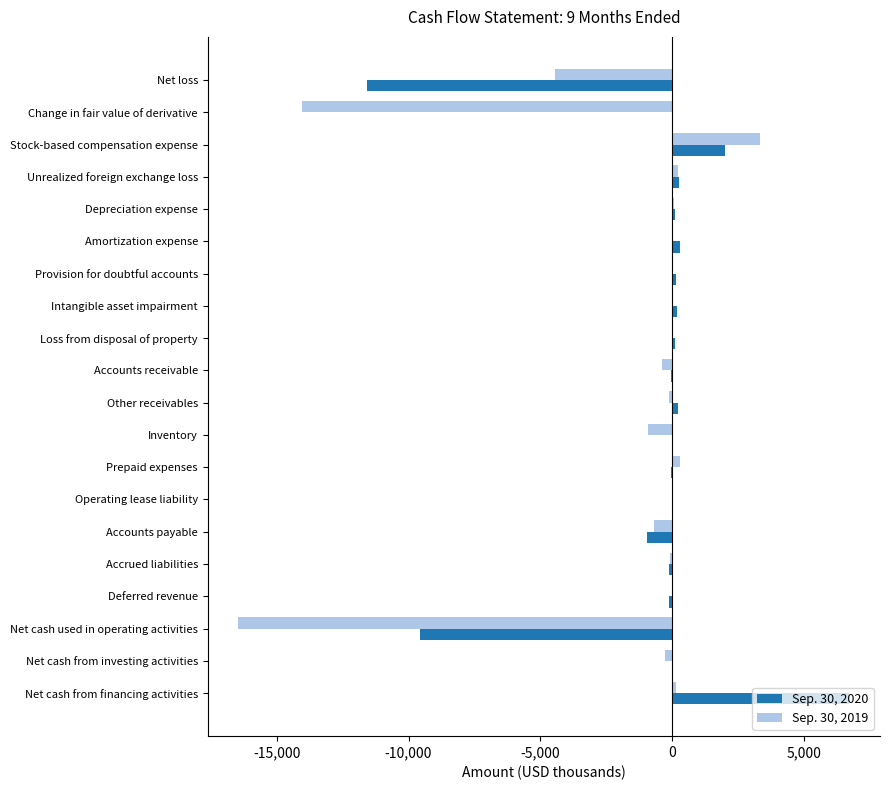

Which category has the highest value across all series?

Net cash from financing activities